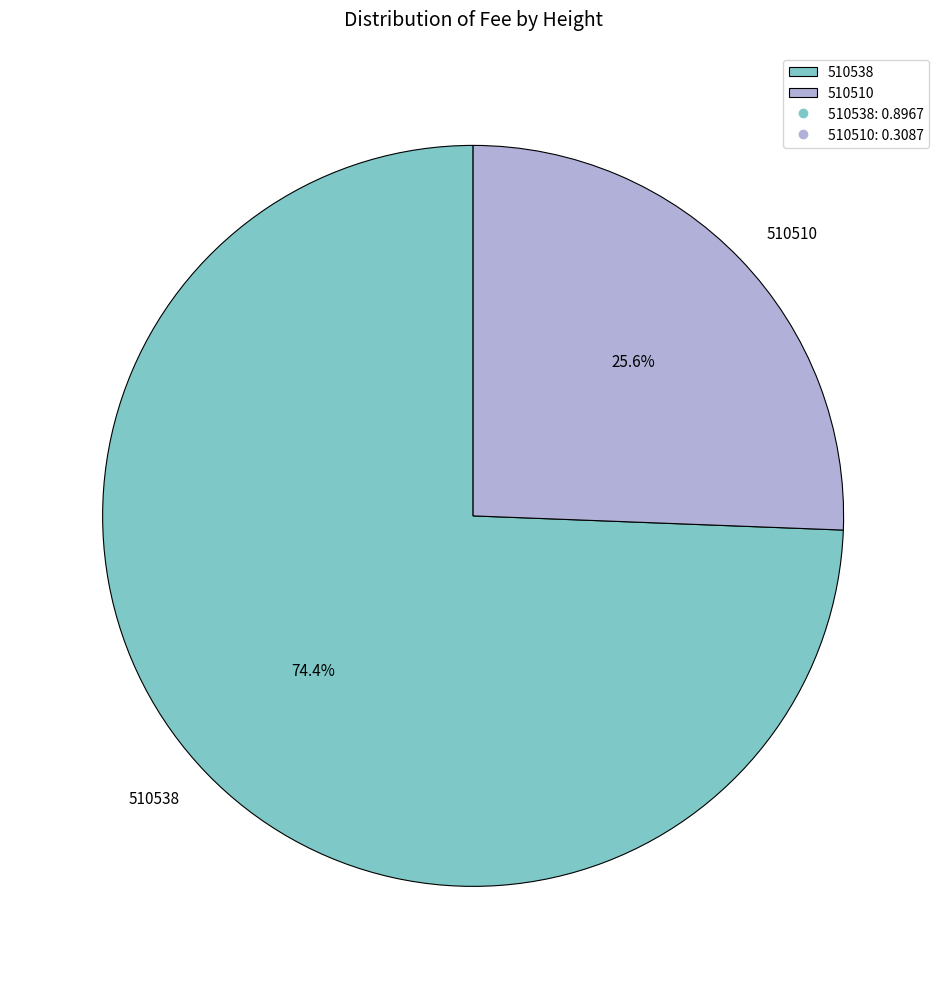

Is 510510 the majority of the pie?

No